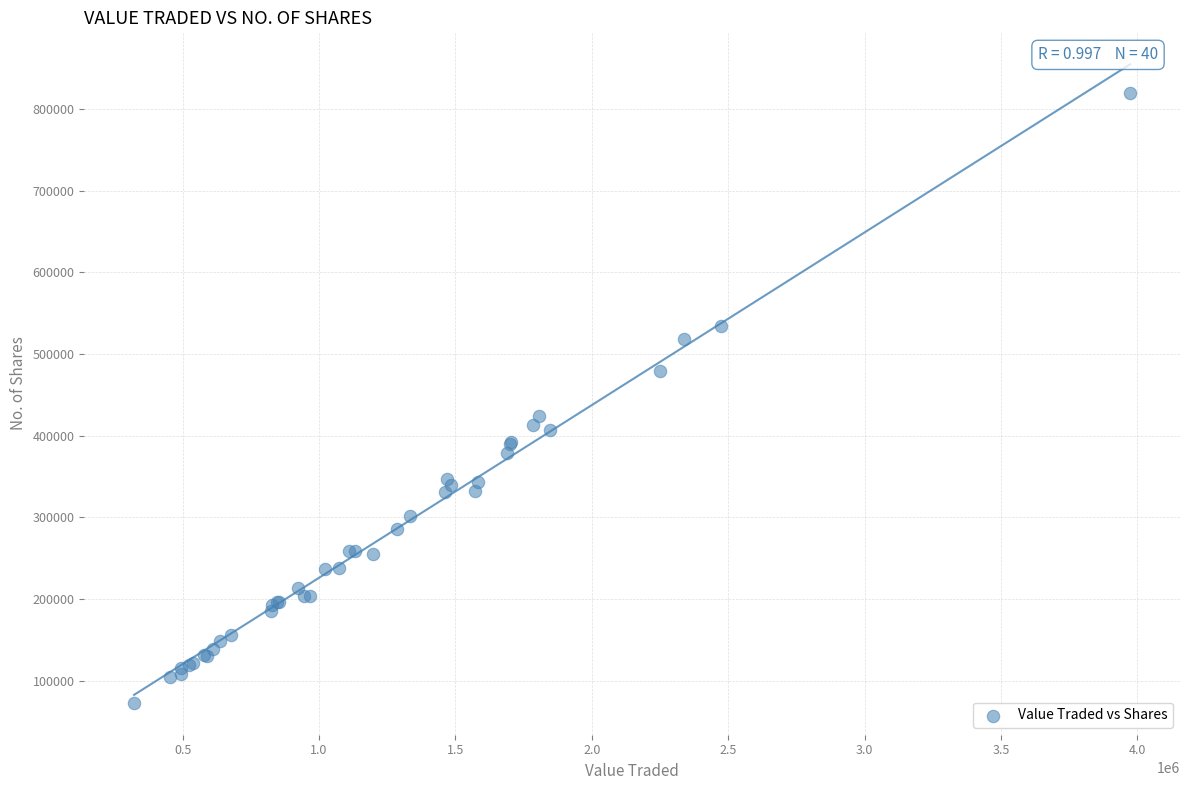

What Y value in the scatter plot is closest to 446337?

423882